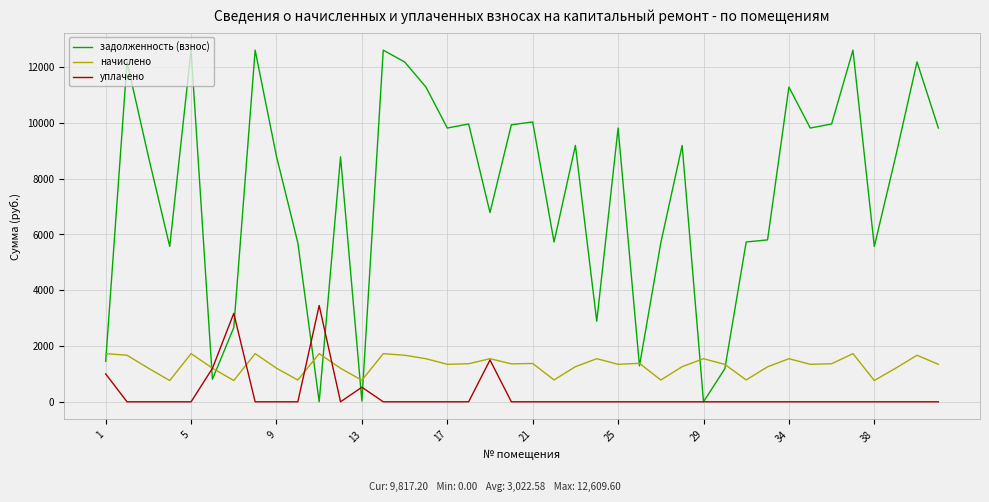

Which series has the largest range (max minus min)?

задолженность (взнос)